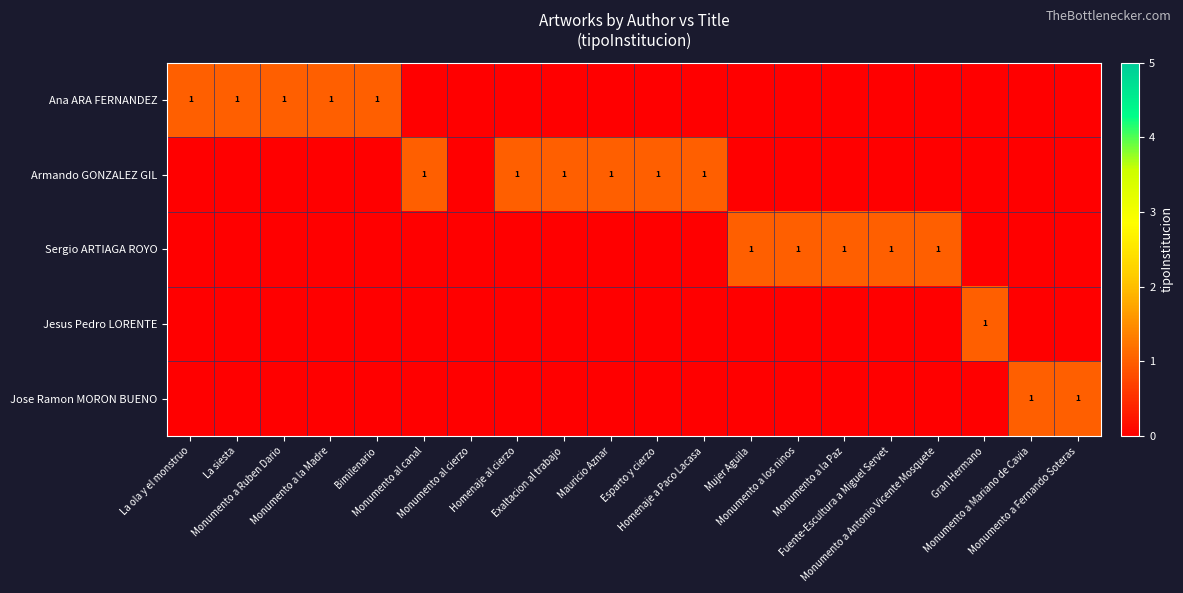

At Monumento a Fernando Soteras, list the series in order from largest to smallest.

Jose Ramon MORON BUENO, Ana ARA FERNANDEZ, Armando GONZALEZ GIL, Sergio ARTIAGA ROYO, Jesus Pedro LORENTE